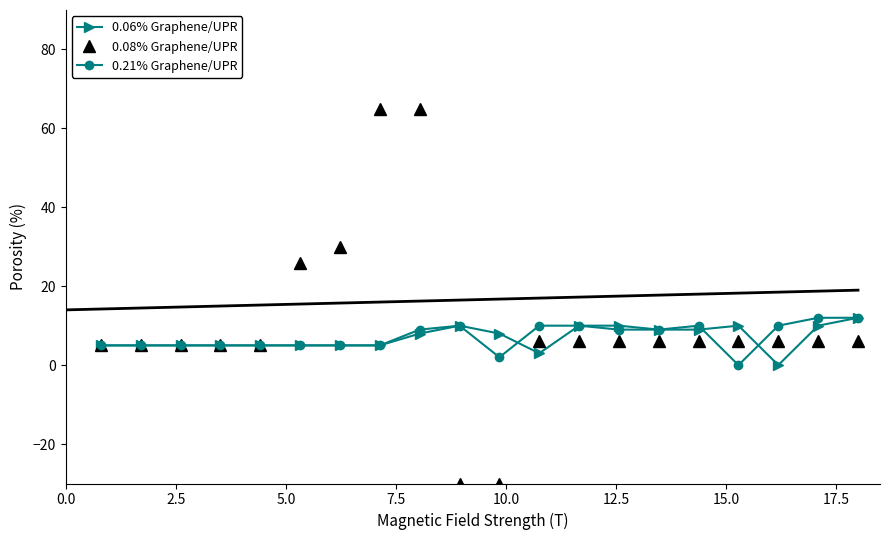

Which series has the widest spread of values?

0.08% Graphene/UPR